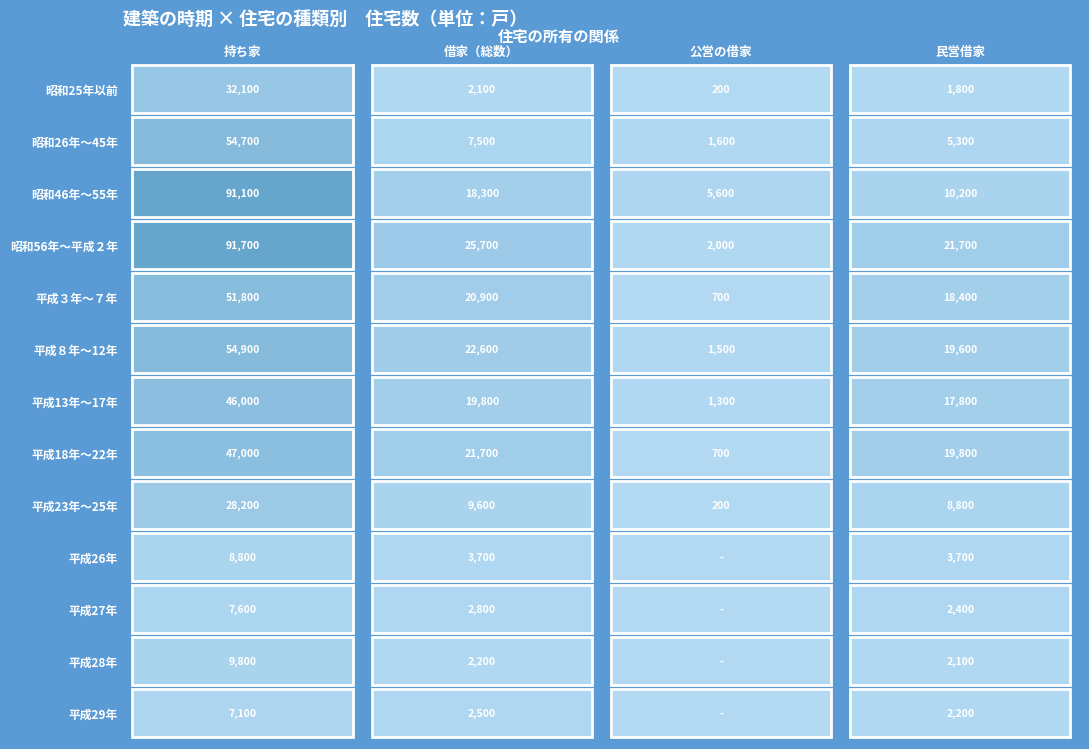

Reading left to right, what are all the values shown in this chart?

昭和25年以前: 0=32100	1=2100	2=200	3=1800
昭和26年～45年: 0=54700	1=7500	2=1600	3=5300
昭和46年～55年: 0=91100	1=18300	2=5600	3=10200
昭和56年～平成２年: 0=91700	1=25700	2=2000	3=21700
平成３年～７年: 0=51800	1=20900	2=700	3=18400
平成８年～12年: 0=54900	1=22600	2=1500	3=19600
平成13年～17年: 0=46000	1=19800	2=1300	3=17800
平成18年～22年: 0=47000	1=21700	2=700	3=19800
平成23年～25年: 0=28200	1=9600	2=200	3=8800
平成26年: 0=8800	1=3700	2=0	3=3700
平成27年: 0=7600	1=2800	2=0	3=2400
平成28年: 0=9800	1=2200	2=0	3=2100
平成29年: 0=7100	1=2500	2=0	3=2200